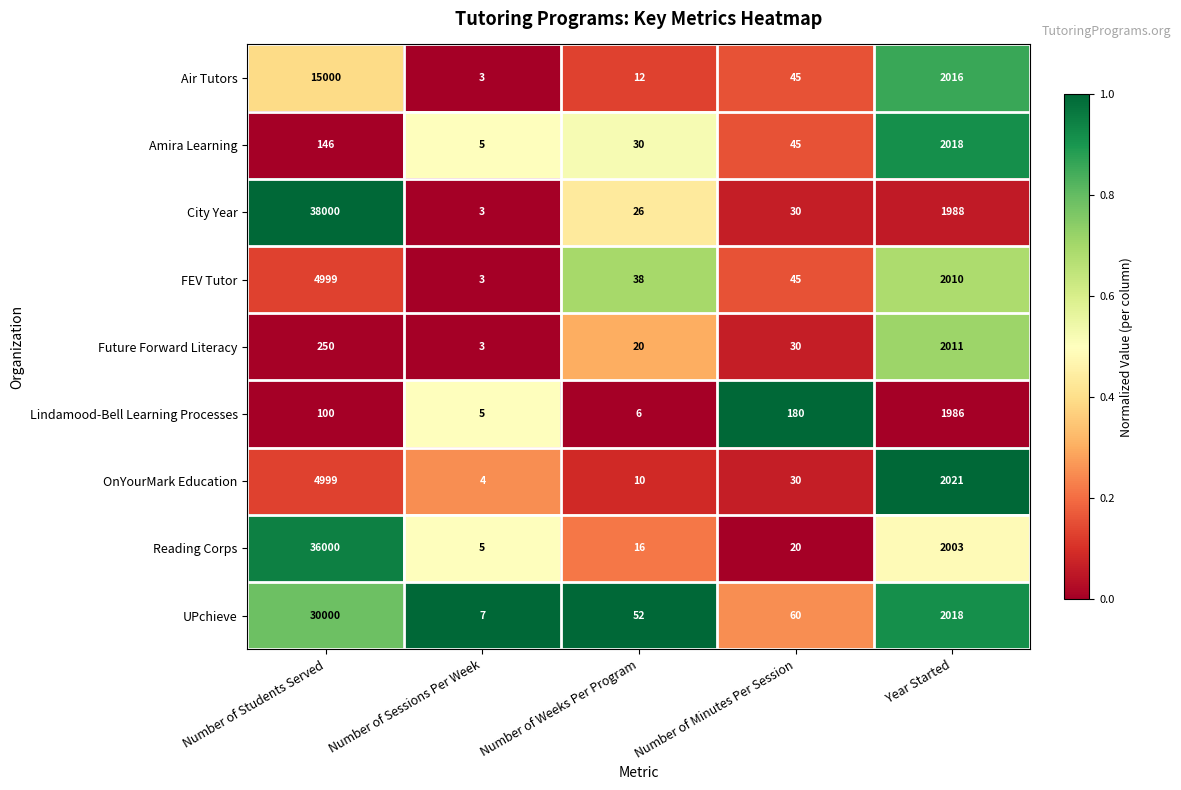

Which series has the largest total across all categories?

City Year